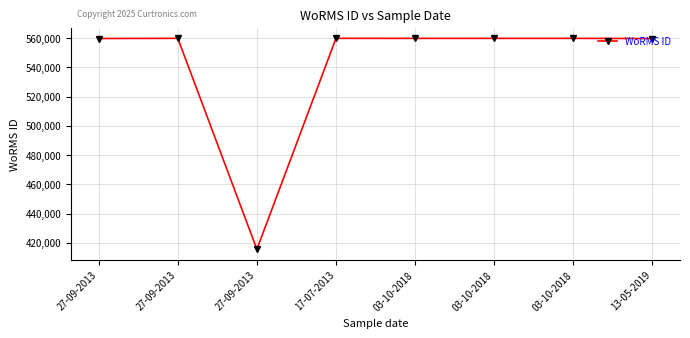

How many series are shown in this chart?

1